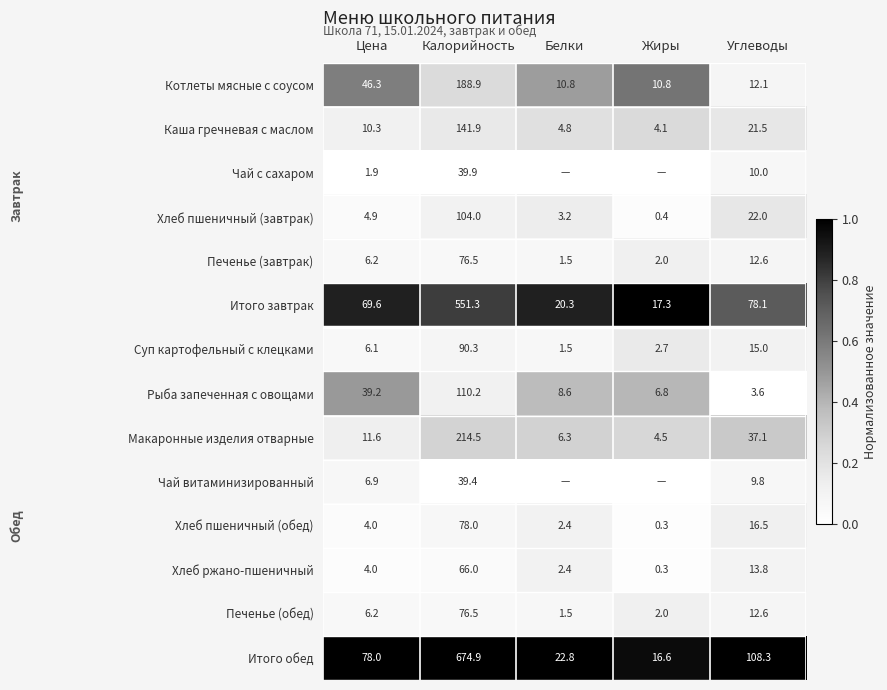

Is the value of Печенье (завтрак) at Белки greater than the value of Хлеб ржано-пшеничный at Углеводы?

No